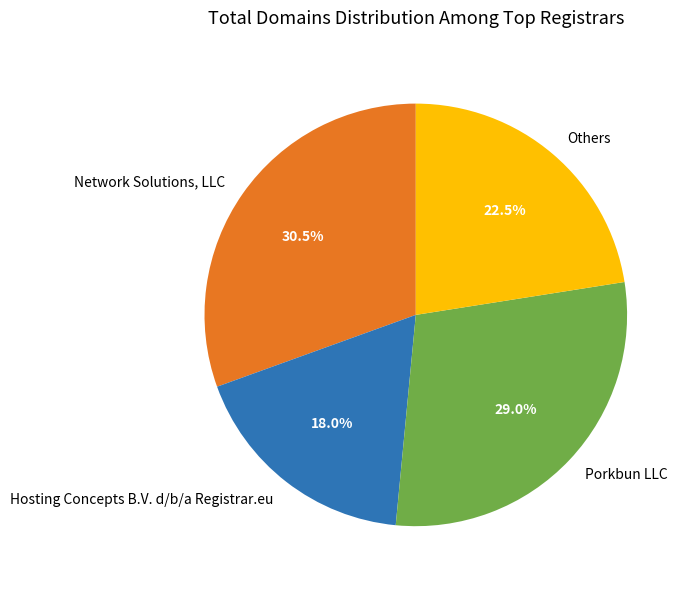

Count the number of slices in the pie.

4